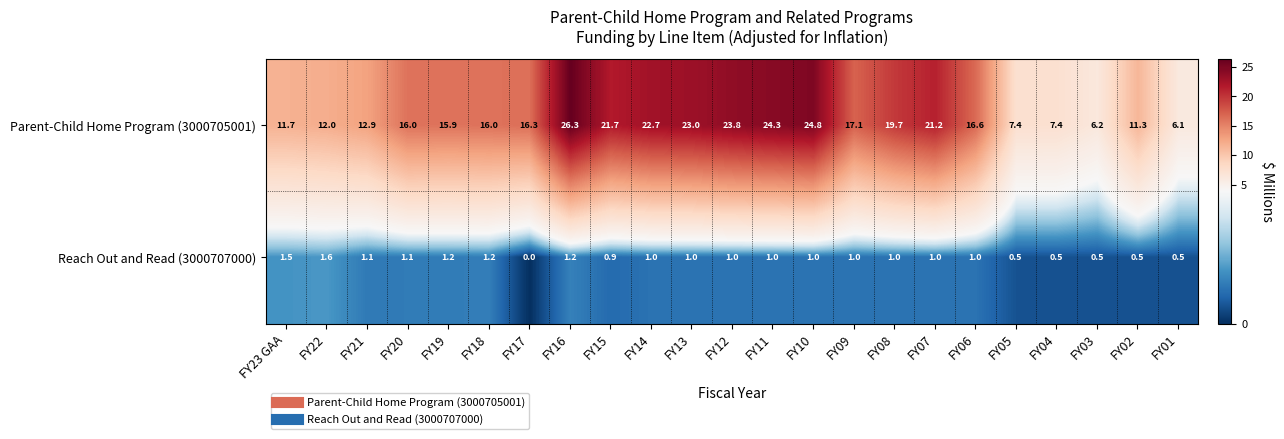

Between FY19 and FY15, which series saw the biggest shift?

Parent-Child Home Program (3000705001)